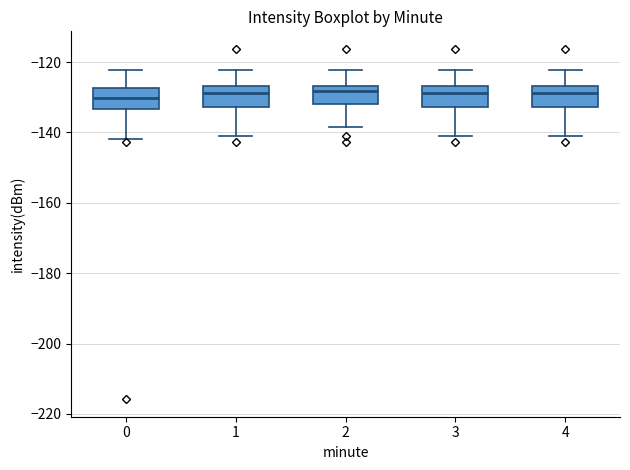

Reading left to right, transcribe this box plot: for each box, give where its median line is, the range the box spans, and where its two whiskers end, as read against the y-axis. The values are not printed on the chart, so give them approximately, as read against the axis.

0: median -130, box -134 to -128, whiskers -142 to -122
1: median -128, box -132 to -126, whiskers -142 to -122
2: median -128, box -132 to -126, whiskers -138 to -122
3: median -128, box -132 to -126, whiskers -142 to -122
4: median -128, box -132 to -126, whiskers -142 to -122